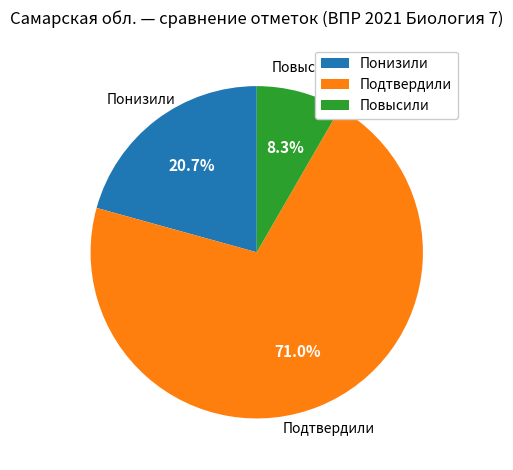

Is it true that Подтвердили is 60% of the pie?

False